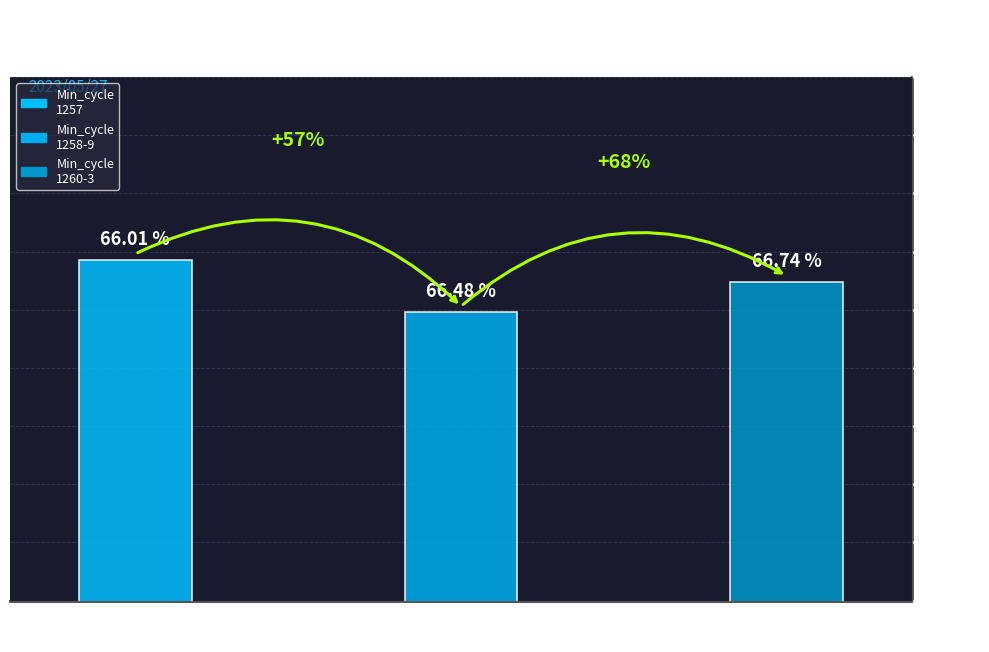

What is the change in value from 00:21 to 00:46?

-0.3